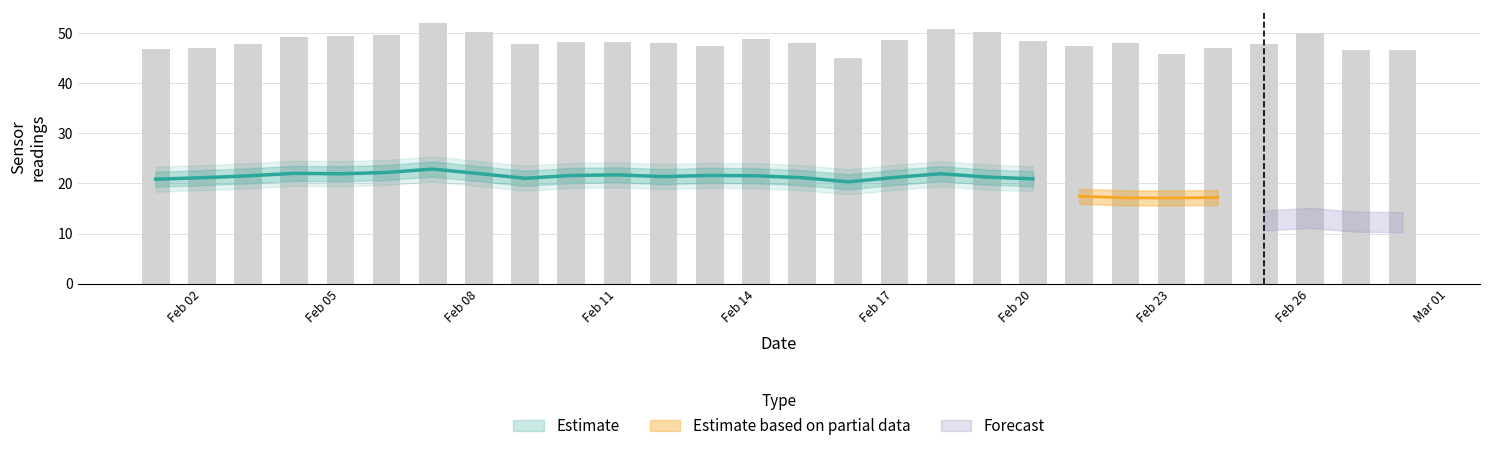

How many categories are shown in the chart?

28